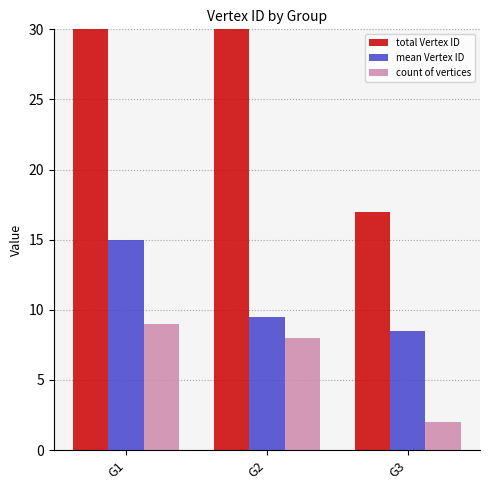

How many groups of bars are there?

3